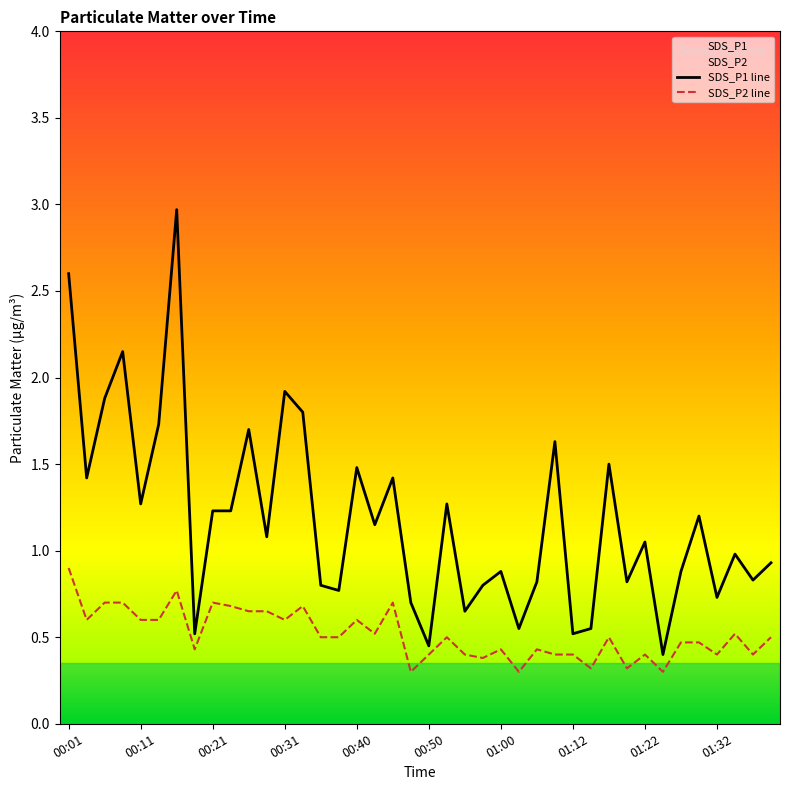

Is this an area chart (filled region under the line)?

No